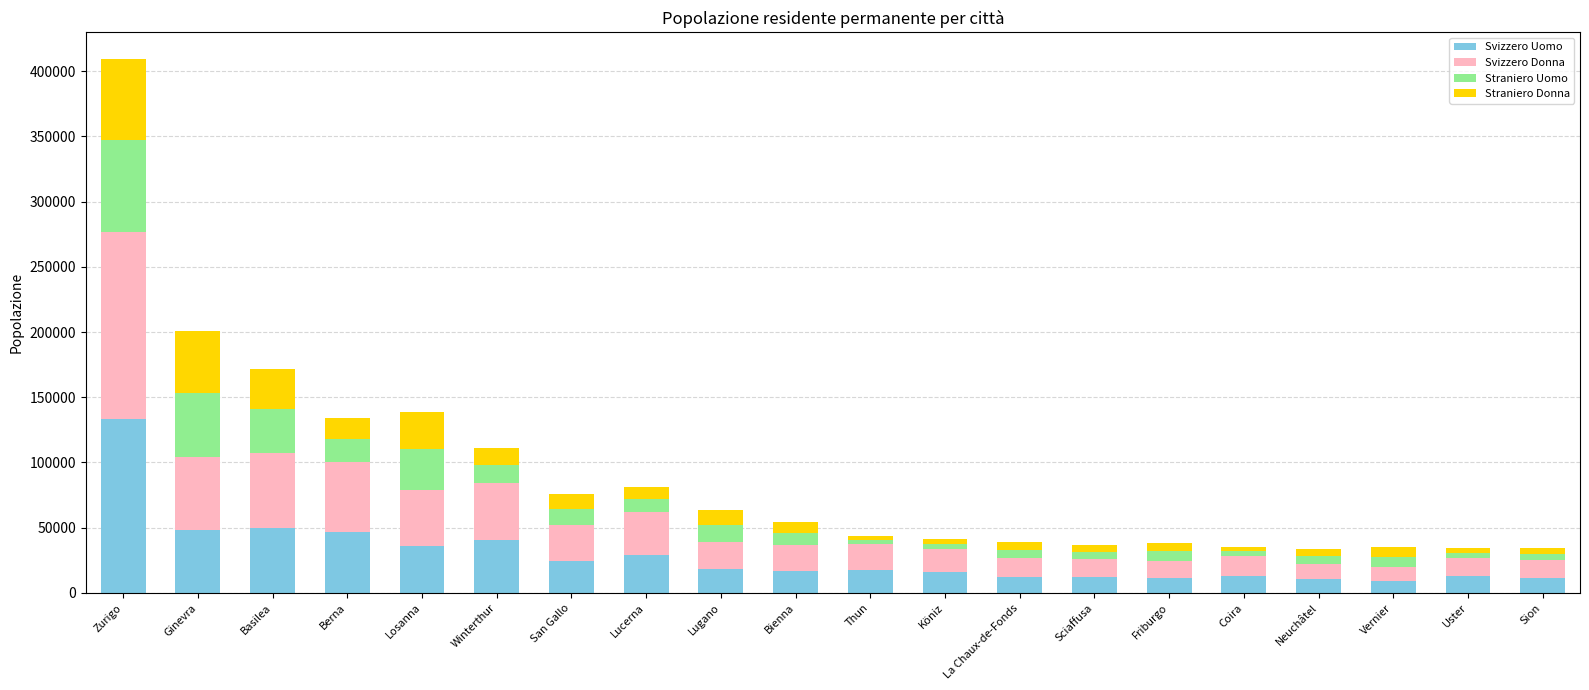

The value of Svizzero Uomo at Berna is 46819. True or false?

True